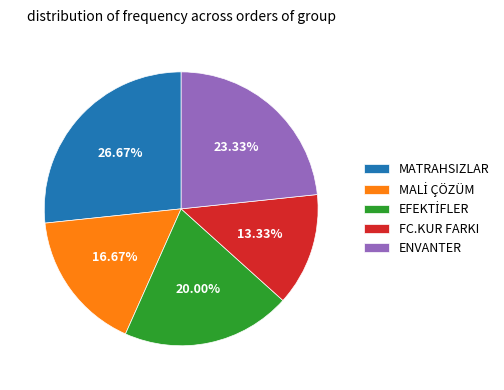

The FC.KUR FARKI slice represents 1% of the pie. True or false?

False